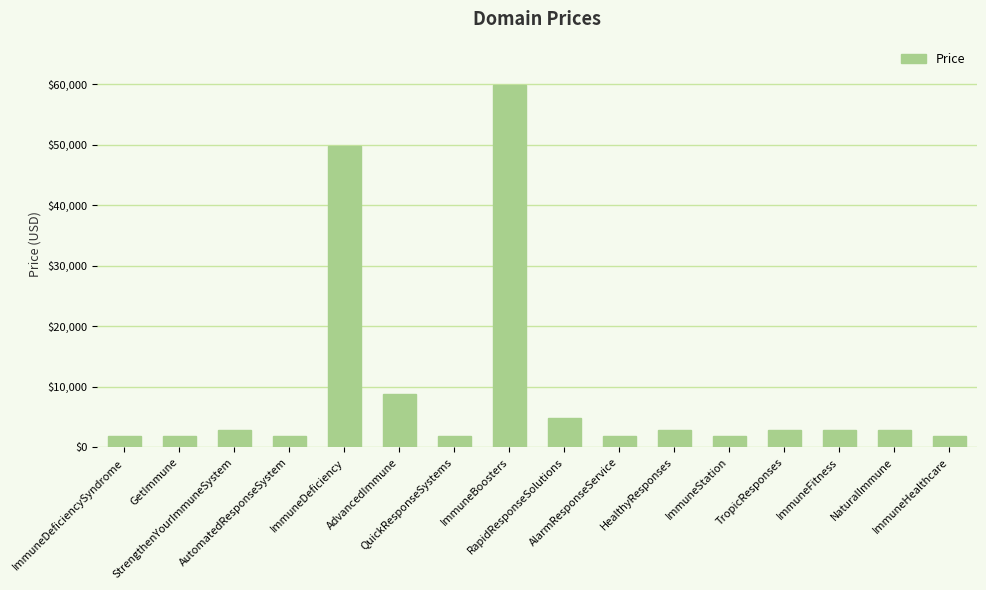

What is the maximum value shown in the chart?

59888